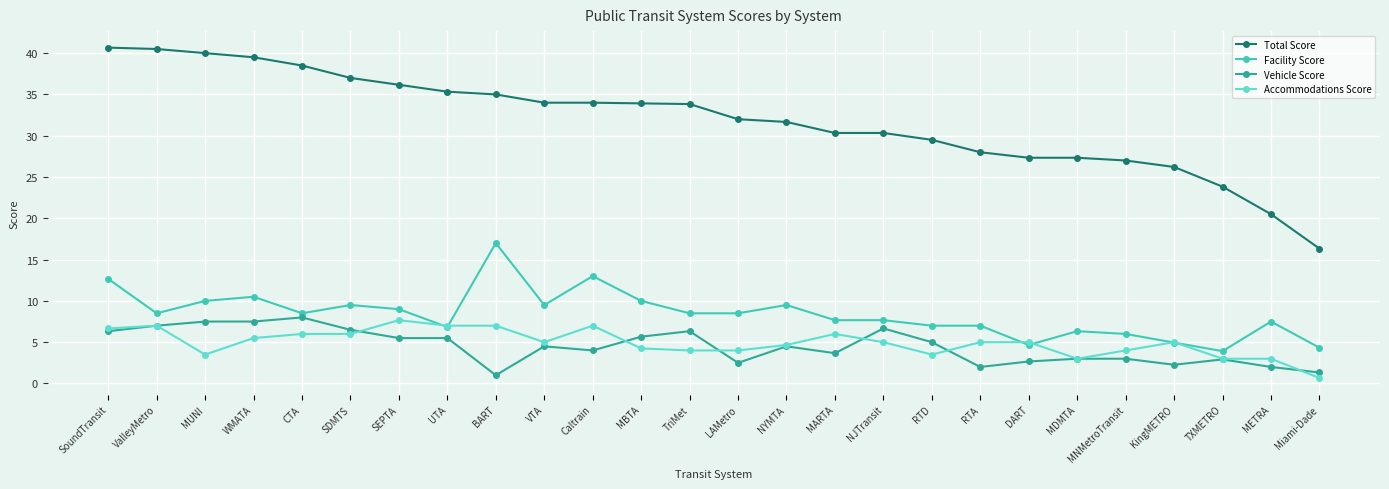

Rank the series at WMATA from highest to lowest value.

Total Score, Facility Score, Vehicle Score, Accommodations Score